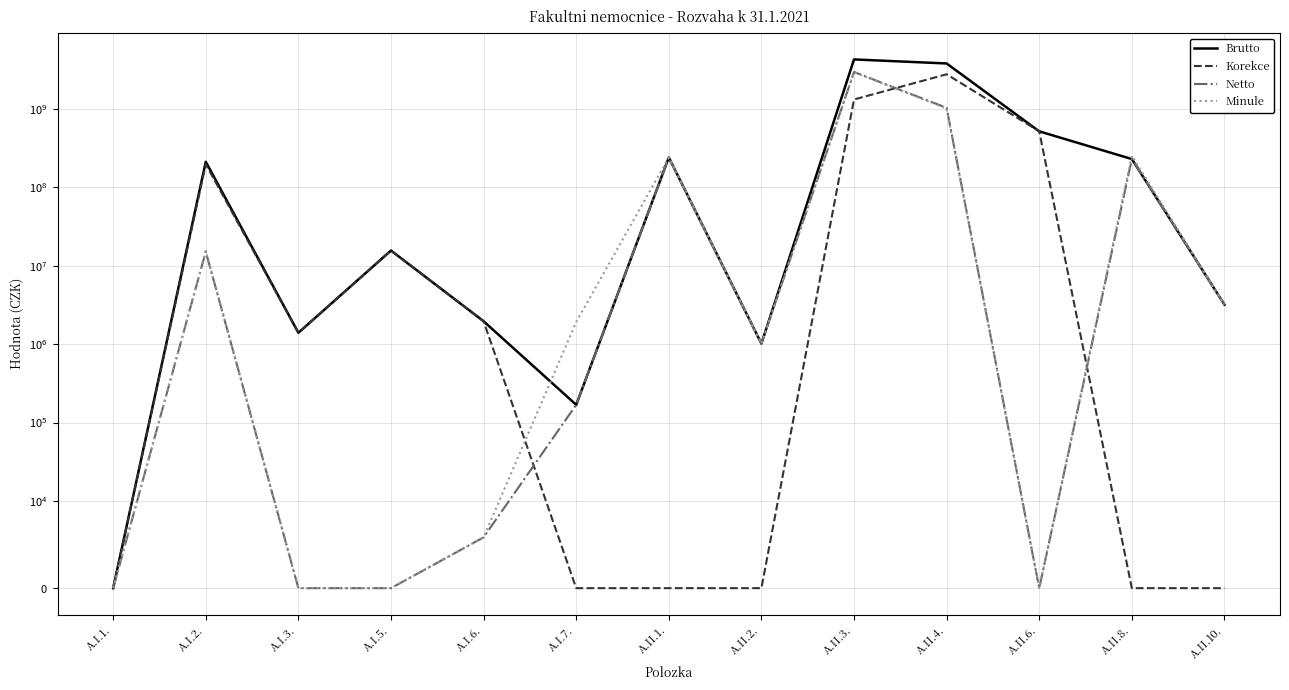

Reading left to right, list all the values displayed in this chart.

Brutto: A.I.1.=0.0	A.I.2.=211555540.0	A.I.3.=1395891.0	A.I.5.=15606787.9	A.I.6.=1958308.0	A.I.7.=168540.6	A.II.1.=239697037.0	A.II.2.=1015038.0	A.II.3.=4262749515.2	A.II.4.=3787150837.1	A.II.6.=516307310.2	A.II.8.=229005151.5	A.II.10.=3190780.0
Korekce: A.I.1.=0.0	A.I.2.=196456304.0	A.I.3.=1395891.0	A.I.5.=15606787.9	A.I.6.=1952477.0	A.I.7.=0.0	A.II.1.=0.0	A.II.2.=0.0	A.II.3.=1316375603.0	A.II.4.=2756973012.0	A.II.6.=516307310.2	A.II.8.=0.0	A.II.10.=0.0
Netto: A.I.1.=0.0	A.I.2.=15099236.0	A.I.3.=0.0	A.I.5.=0.0	A.I.6.=5831.0	A.I.7.=168540.6	A.II.1.=239697037.0	A.II.2.=1015038.0	A.II.3.=2946373912.2	A.II.4.=1030177825.0	A.II.6.=0.0	A.II.8.=229005151.5	A.II.10.=3190780.0
Minule: A.I.1.=0.0	A.I.2.=15376414.0	A.I.3.=0.0	A.I.5.=0.0	A.I.6.=5831.0	A.I.7.=1911286.3	A.II.1.=239697037.0	A.II.2.=1015038.0	A.II.3.=2945229741.2	A.II.4.=1005189620.0	A.II.6.=0.0	A.II.8.=251922599.3	A.II.10.=3190780.0